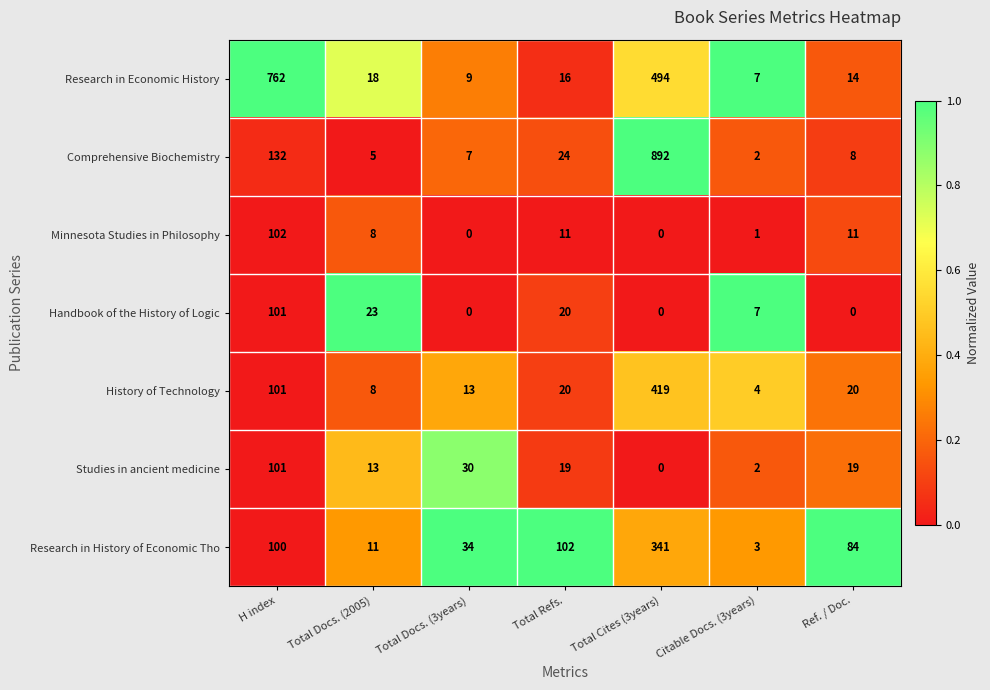

Which series has the largest range (max minus min)?

Comprehensive Biochemistry